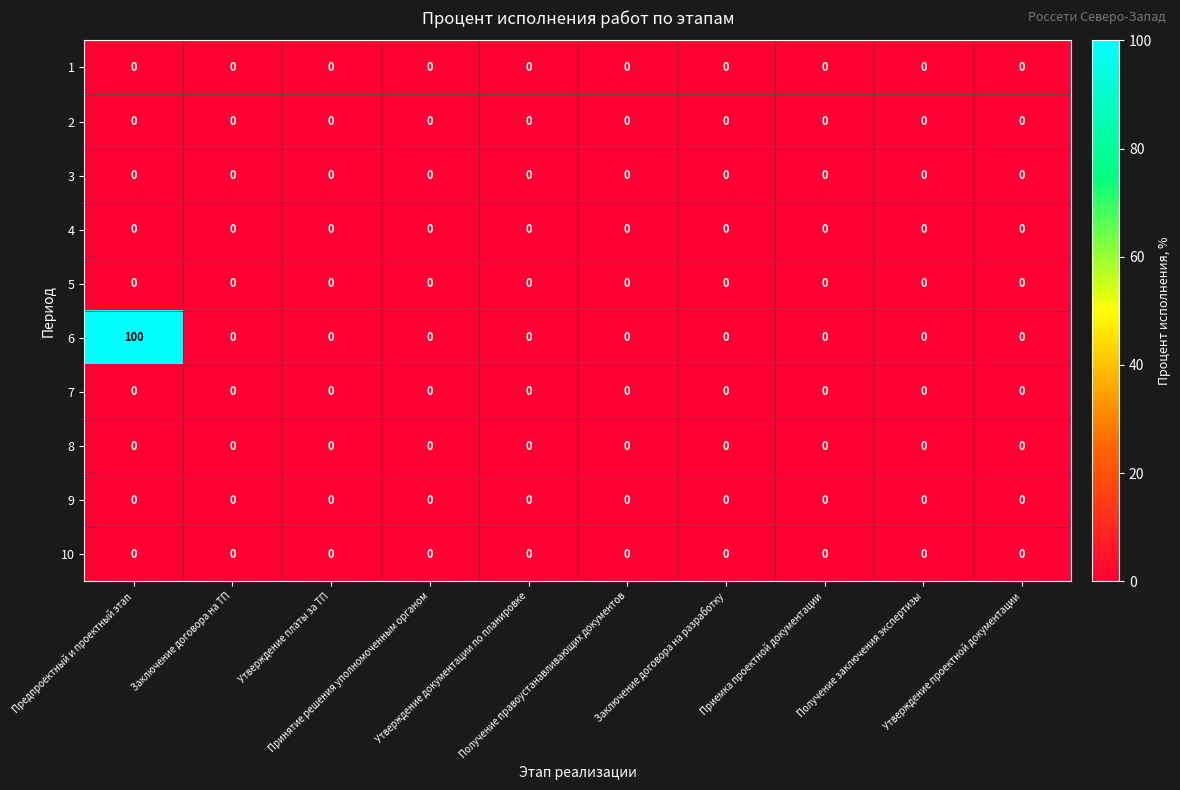

What is the highest value of the 6 series?

100